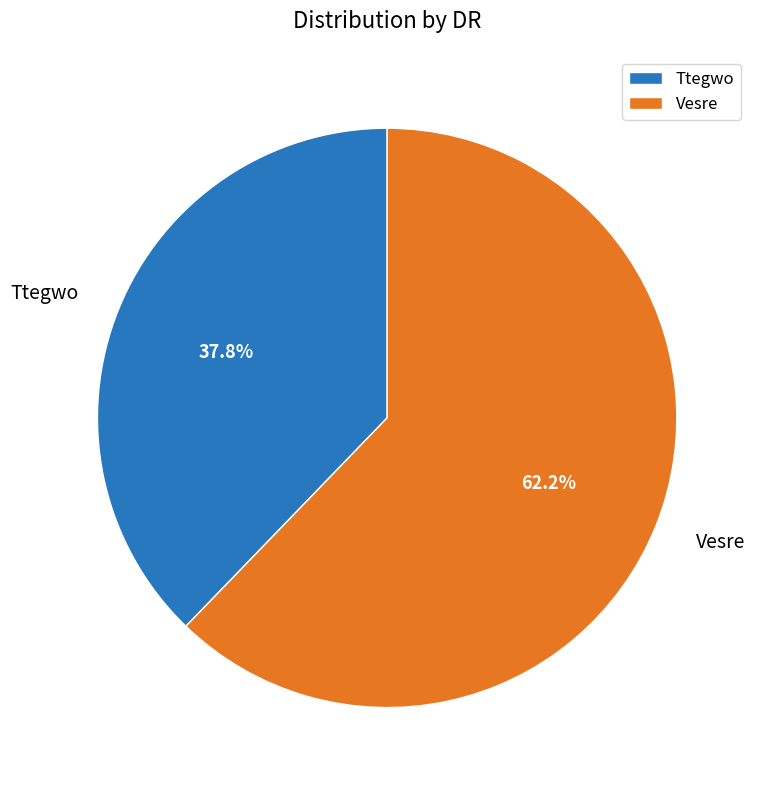

Is there a majority slice in this chart?

Yes